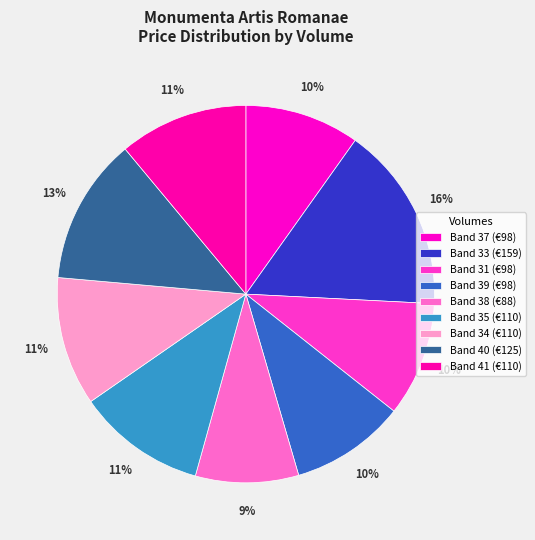

Does any single category account for the majority?

No